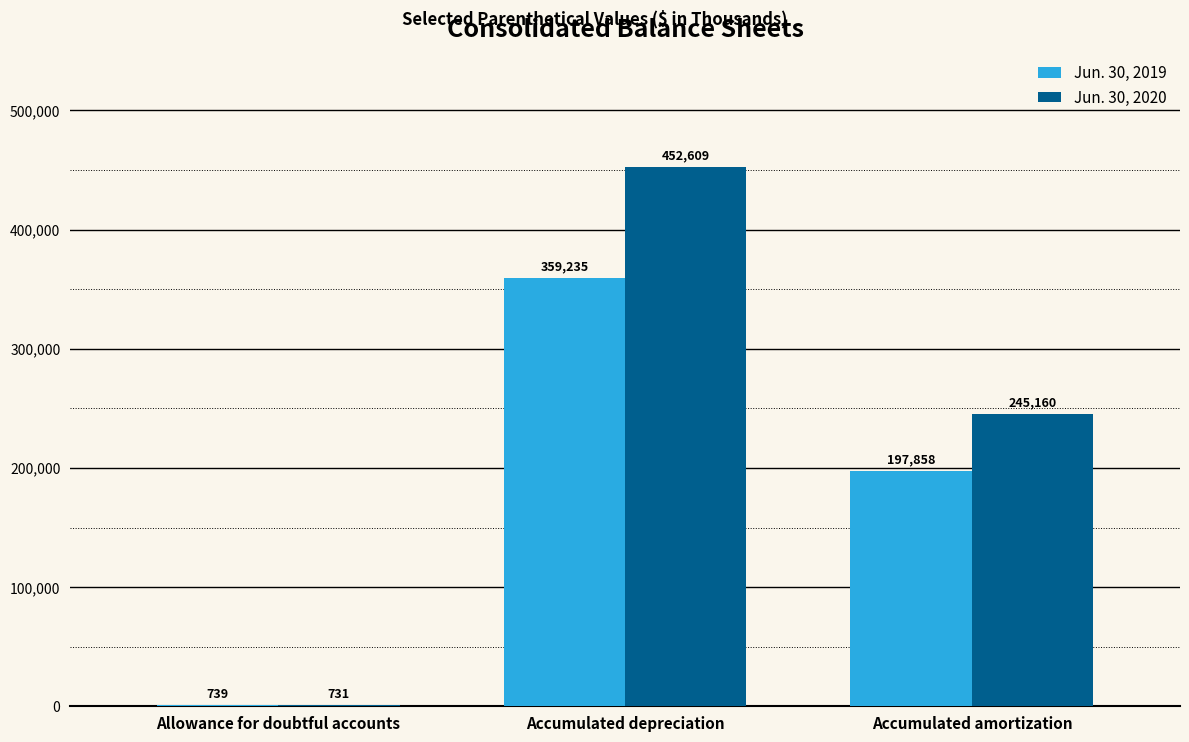

Is it true that Jun. 30, 2019 equals 324173 at Accumulated amortization?

False